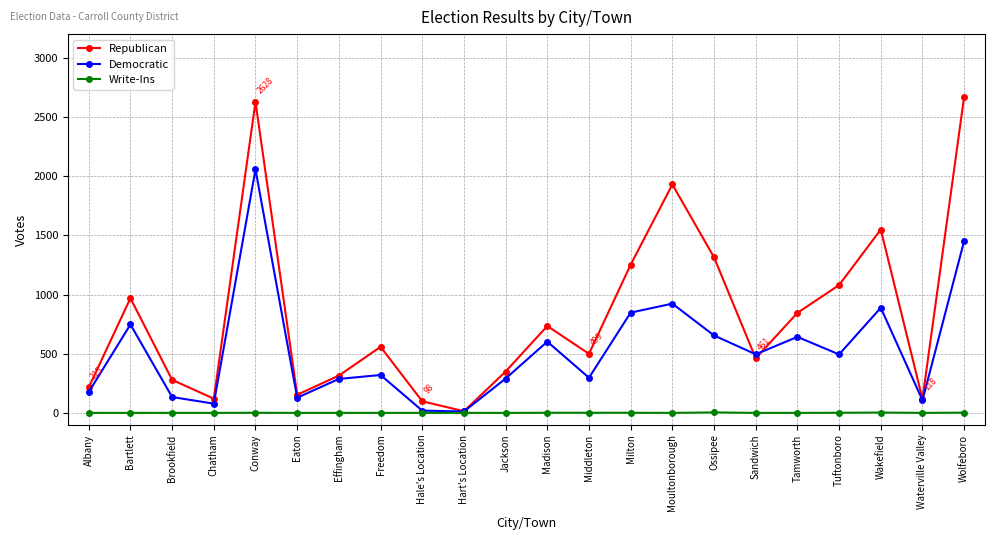

In Republican, how many points are lower than both neighbors (excluding endpoints)?

6